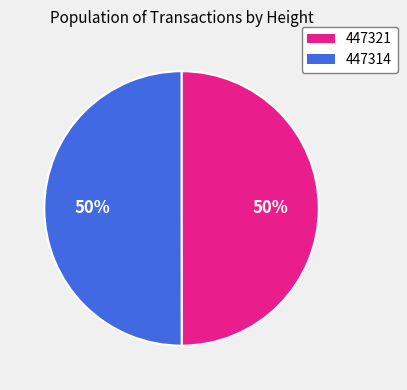

What is the ratio of the value at 447321 to the value at 447314?

1.0